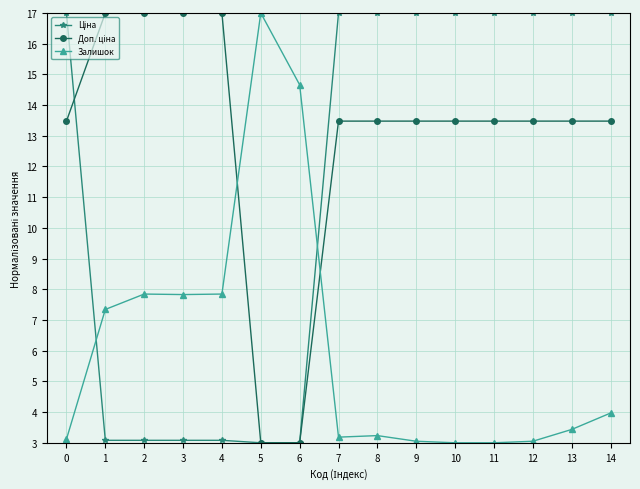

What is the difference between the highest and lowest values at 12?

13.9